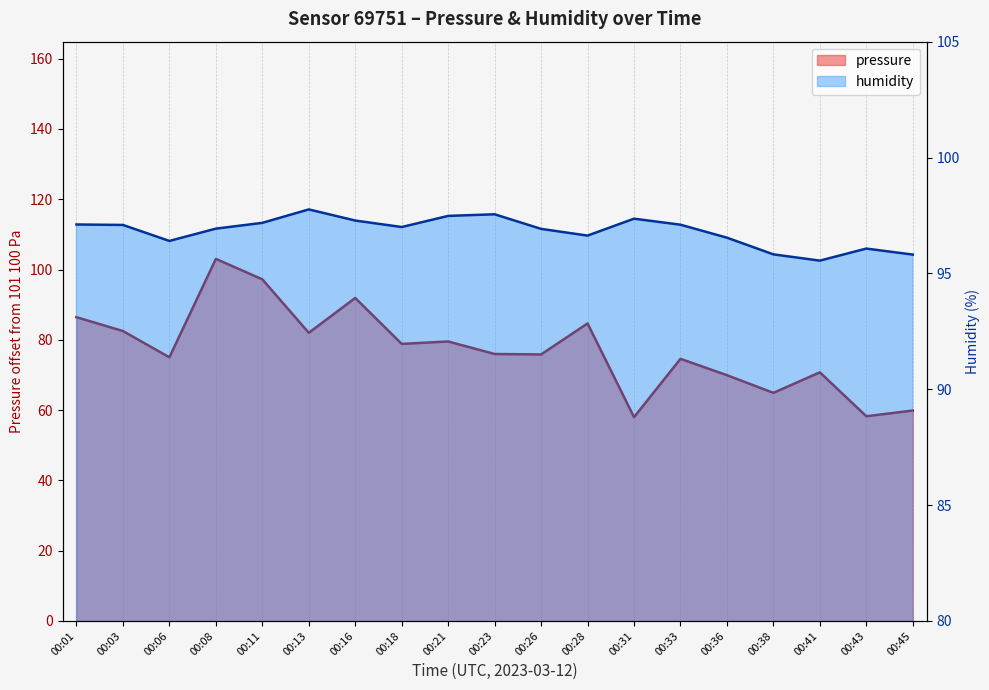

Which series changed the most between 00:31 and 00:36?

pressure